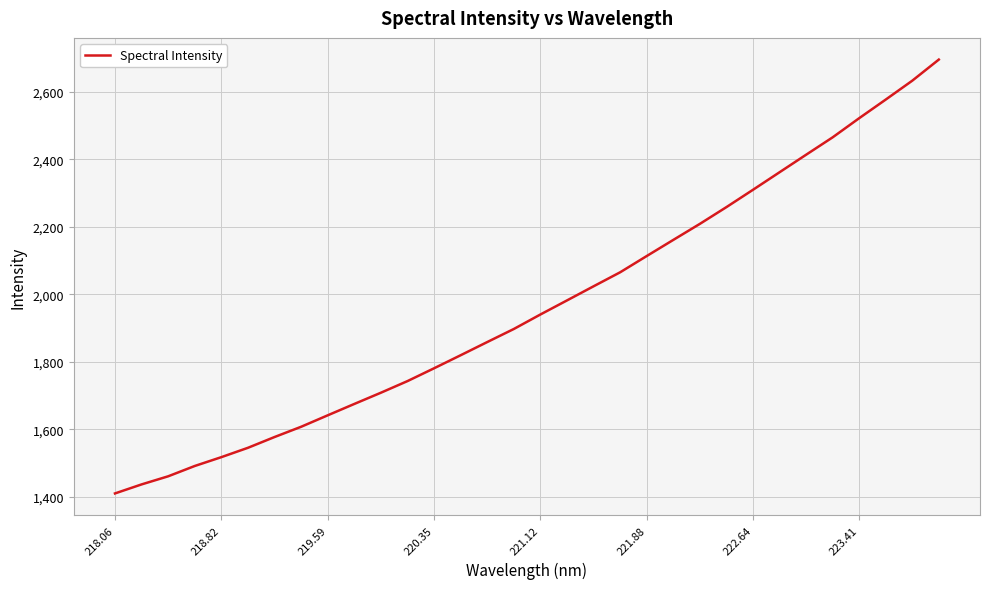

What is the maximum value shown in the chart?

2695.6